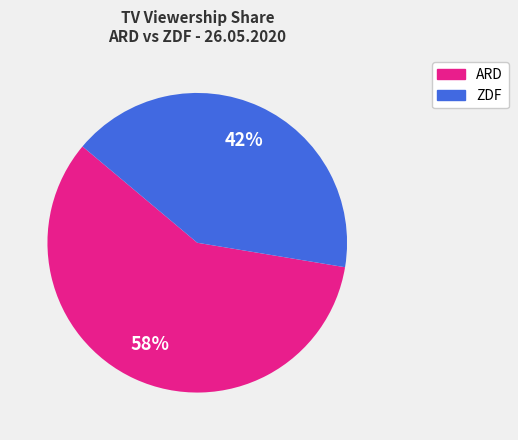

Which category accounts for the majority?

ARD